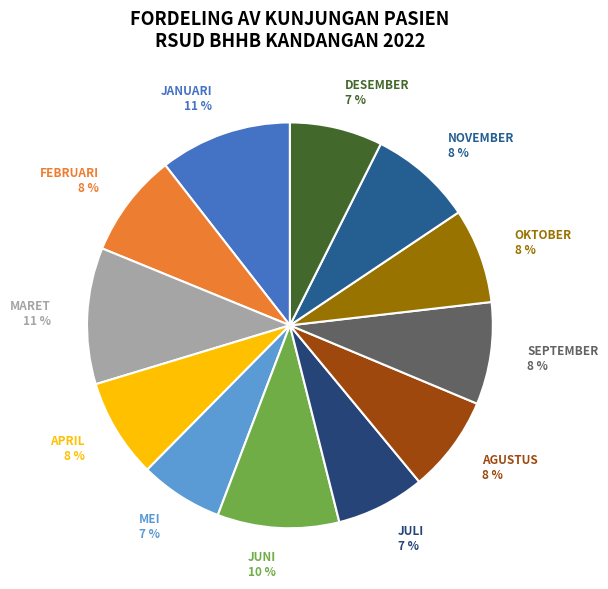

How many segments does this pie chart have?

12